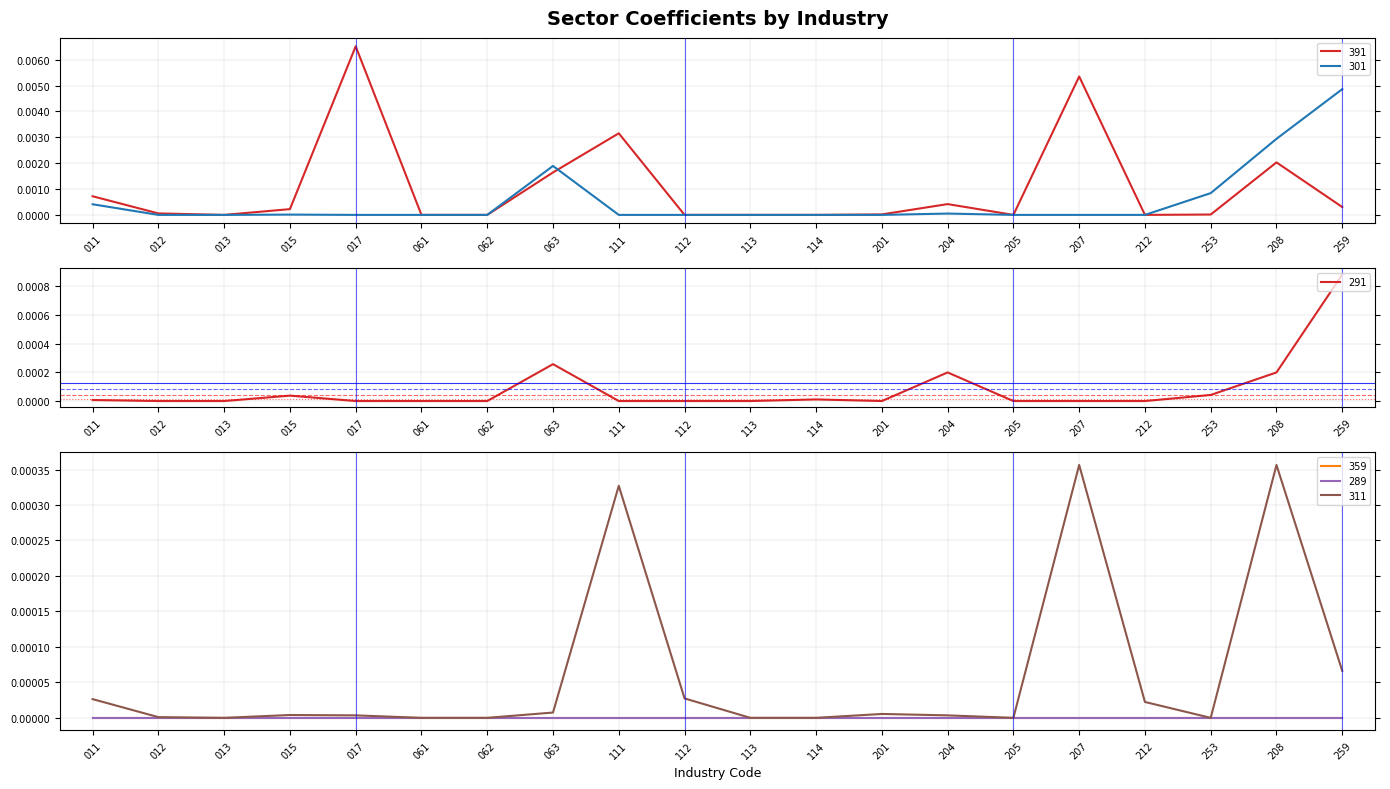

Which series changed the most between 112 and 201?

311